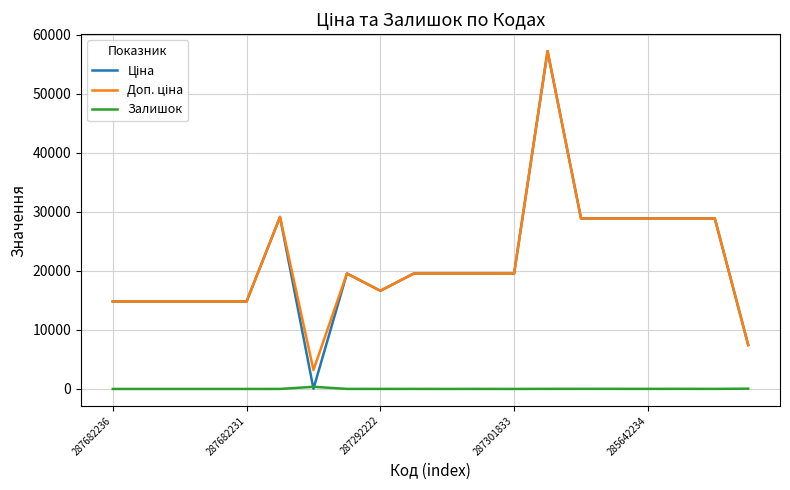

Does the chart display data point markers on the line(s)?

No